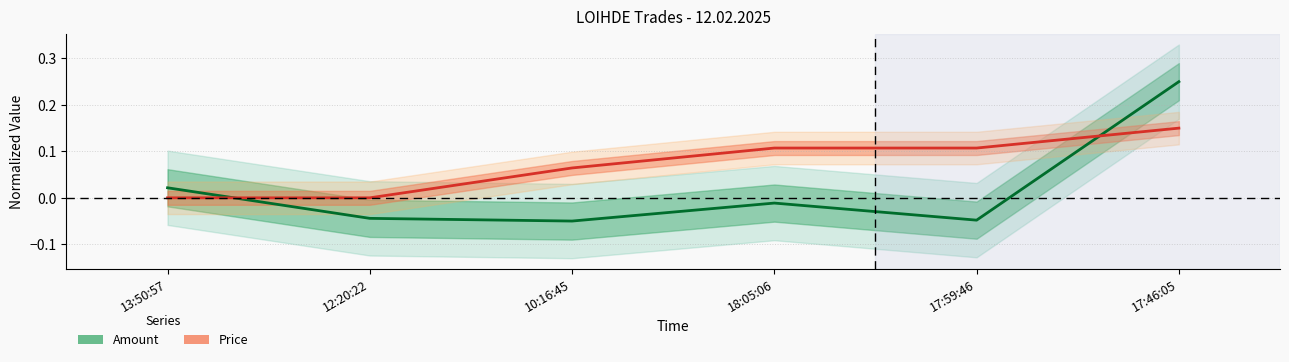

At which label does Amount reach its minimum?

10:16:45